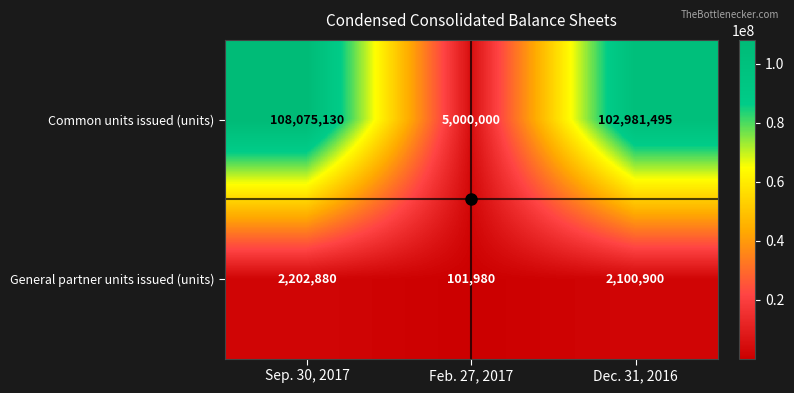

At Dec. 31, 2016, list the series in order from smallest to largest.

General partner units issued (units), Common units issued (units)